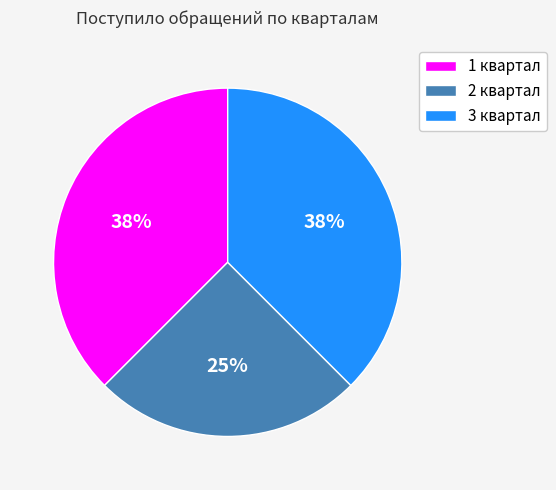

Which category has the smallest portion of the pie?

2 квартал